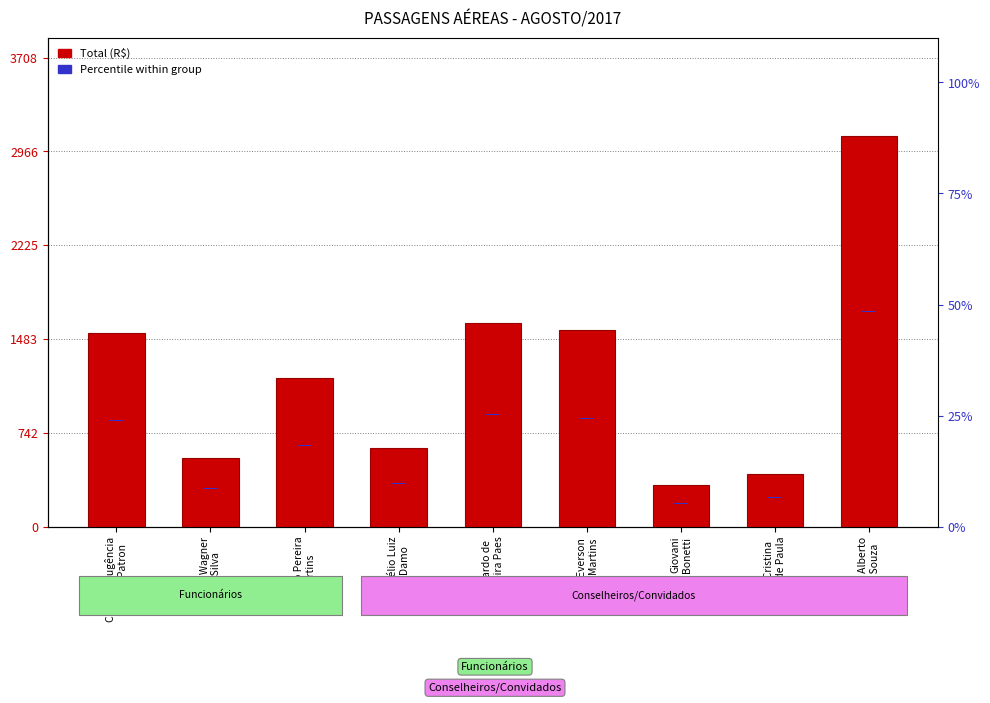

True or false: Percentile marker has a value of 8.0 at Felipe Wagner
da Silva.

True